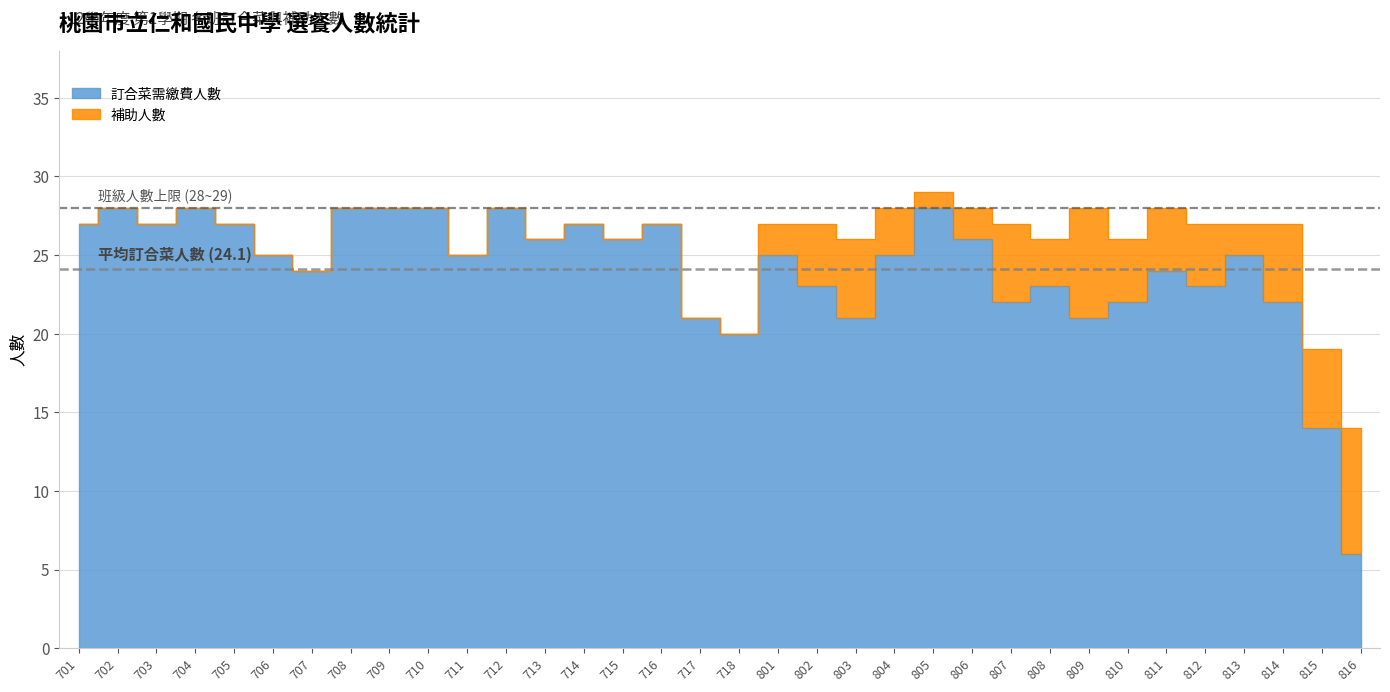

What is the value of the 28th point from the left?

22